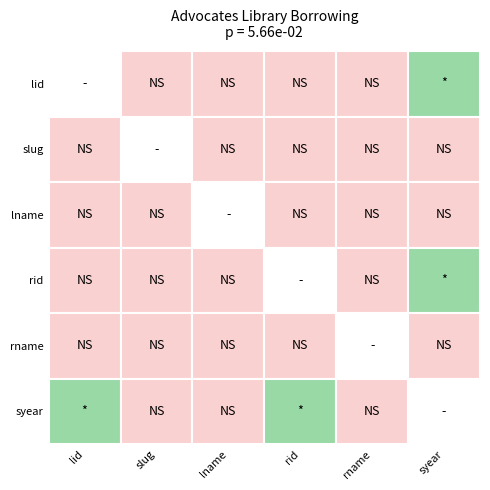

Which series has the largest total across all categories?

slug